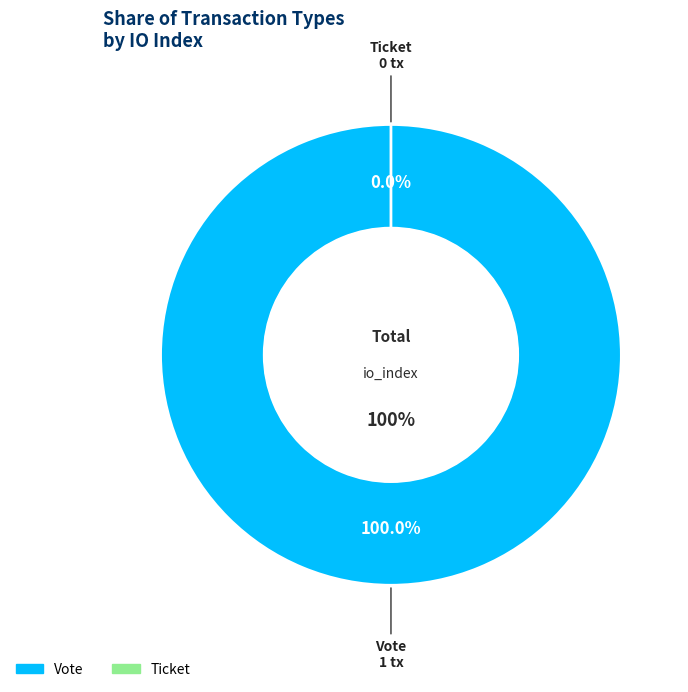

What is the change in value from Vote to Ticket?

-1